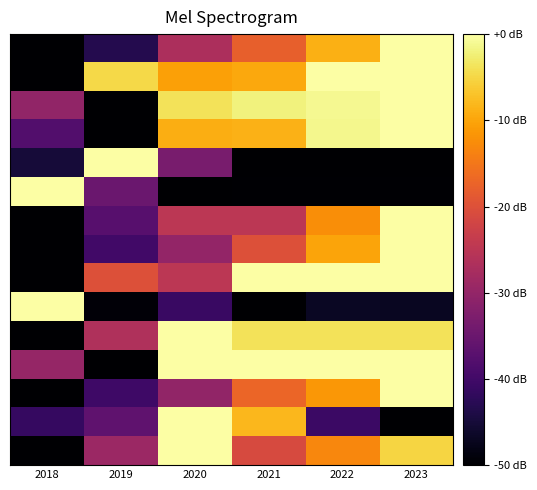

At which category is the sum across all series the highest?

2023